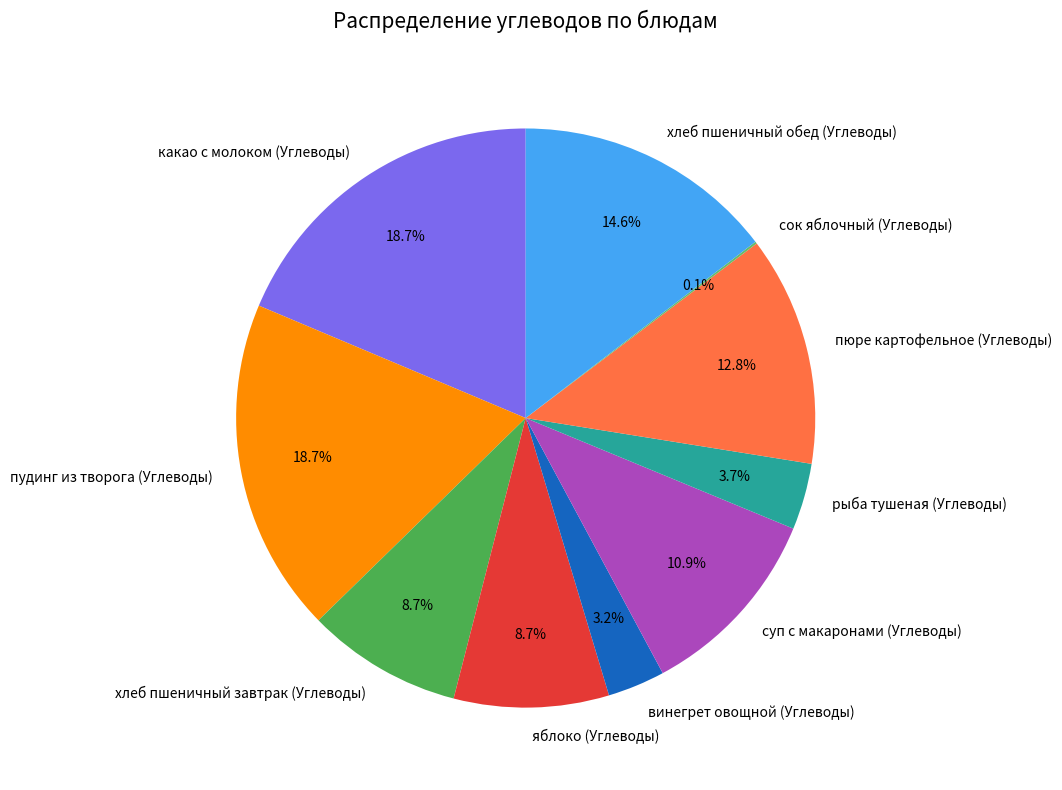

Does винегрет овощной (Углеводы) represent more than half of the total?

No